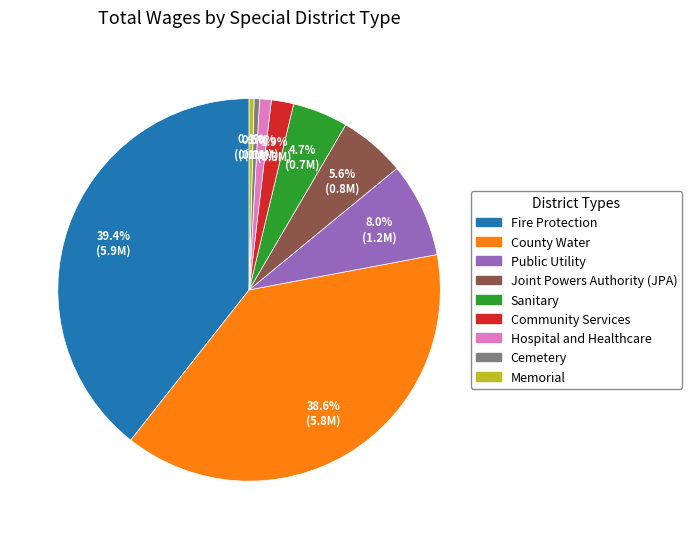

Count the number of slices in the pie.

9